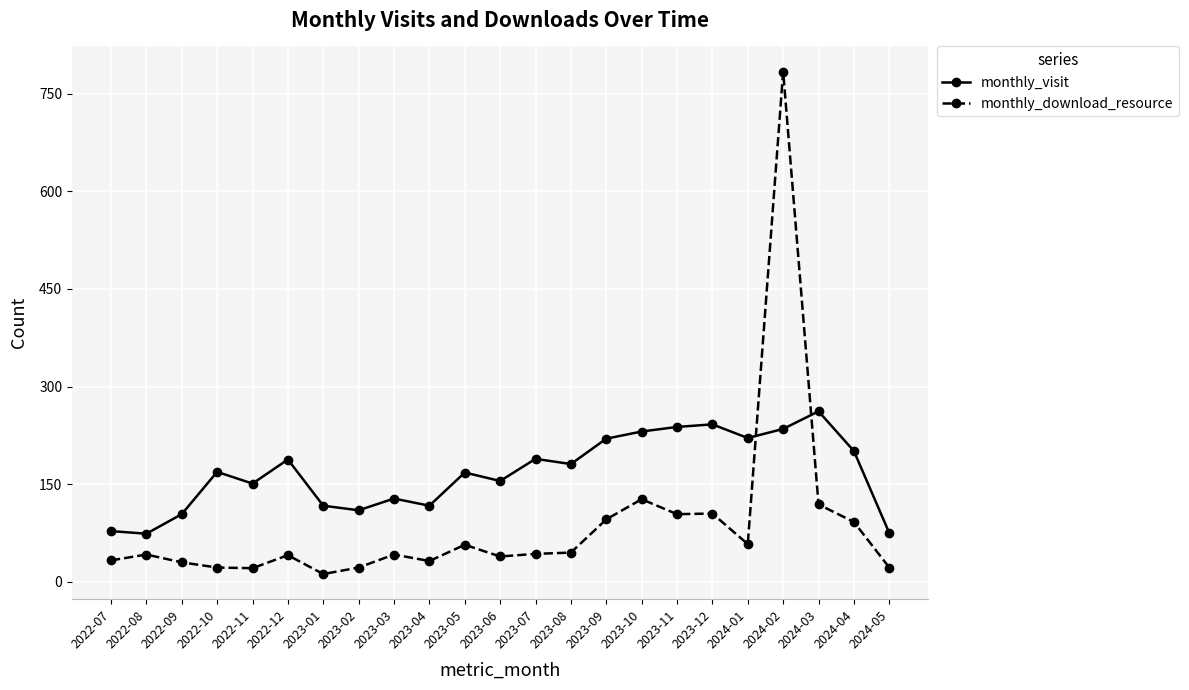

Is it true that monthly_visit equals 222 at 2022-11?

False